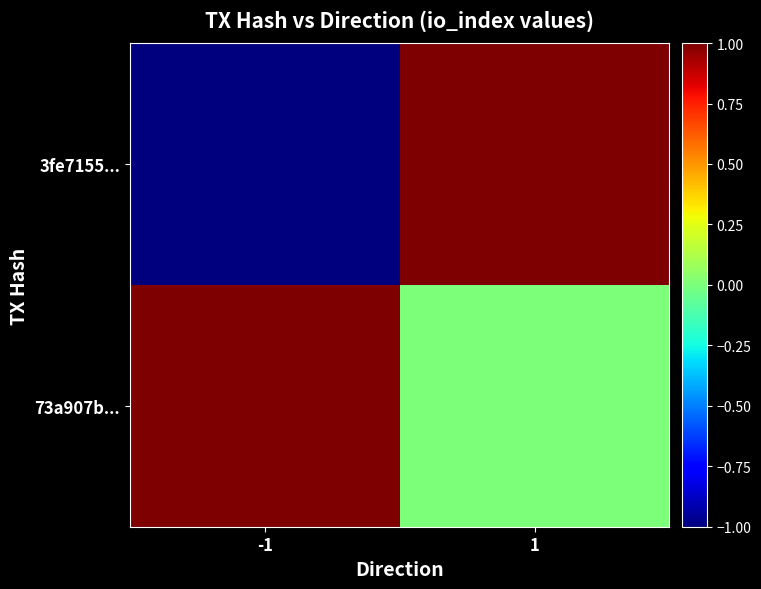

Which series has the widest spread of values?

3fe7155...